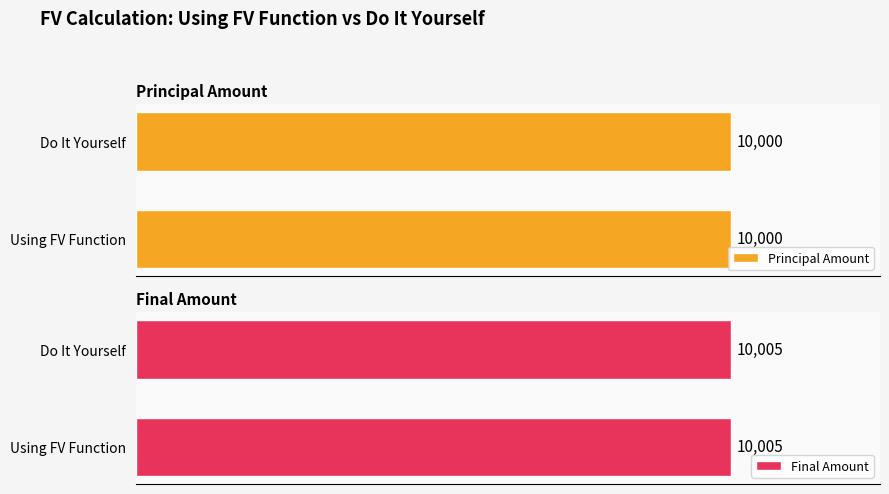

Rank the categories by Final Amount value from highest to lowest.

Using FV Function, Do It Yourself